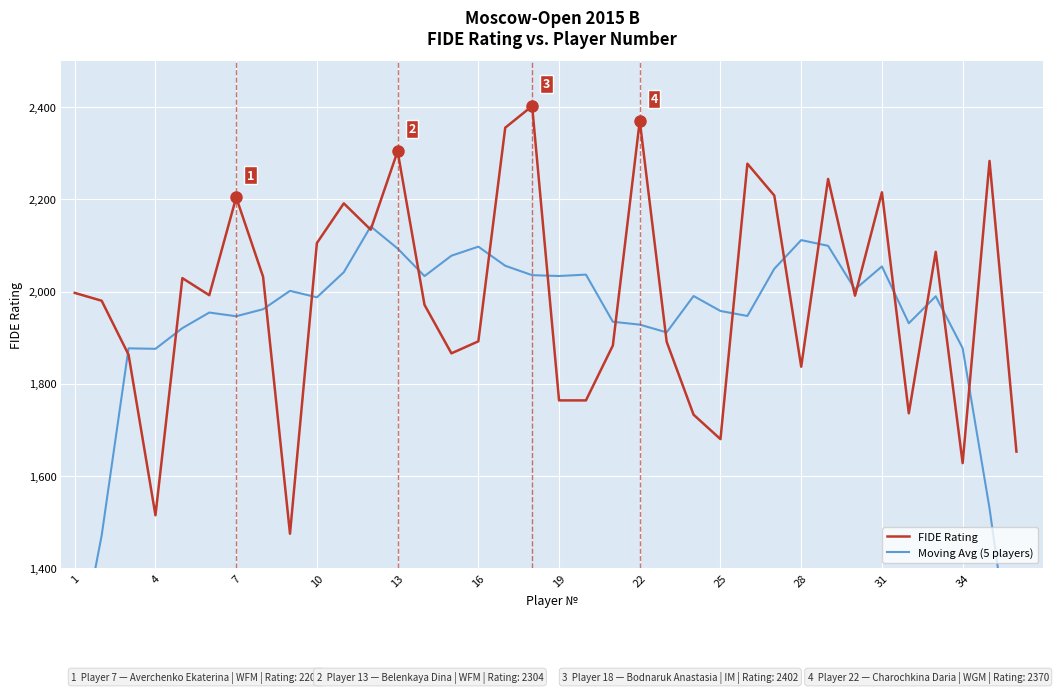

What is the lowest value of the Moving Avg (5 players) series?

1112.8